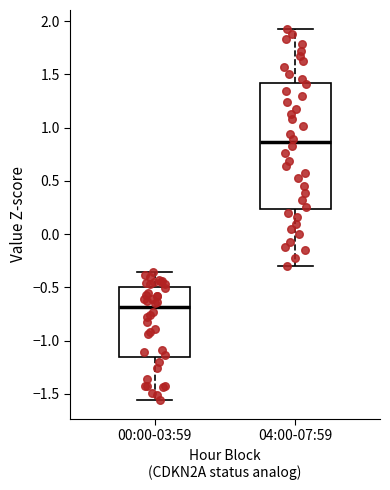

Reading left to right, read every box against the y-axis: the position of its median line, the range the box covers, and the ends of its whiskers. The values are not printed on the chart, so give them approximately, as read against the axis.

00:00-03:59: median -0.70, box -1.15 to -0.50, whiskers -1.55 to -0.35
04:00-07:59: median 0.85, box 0.25 to 1.40, whiskers -0.30 to 1.95